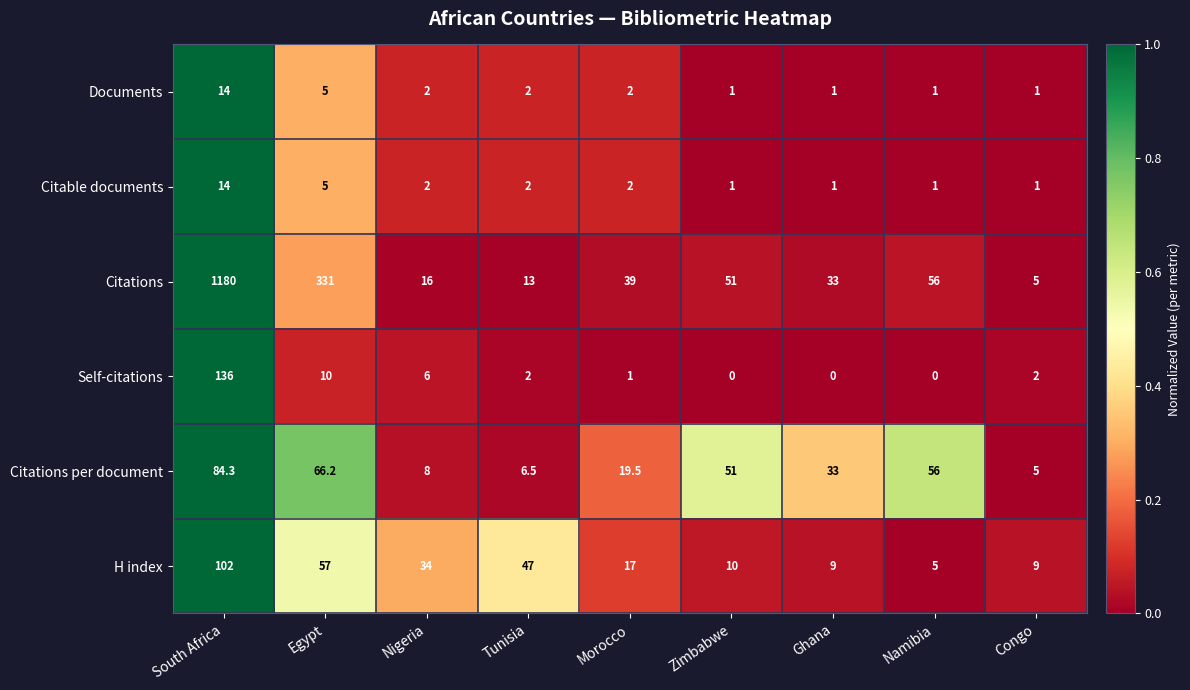

Which series changed the most between Tunisia and Zimbabwe?

Citations per document